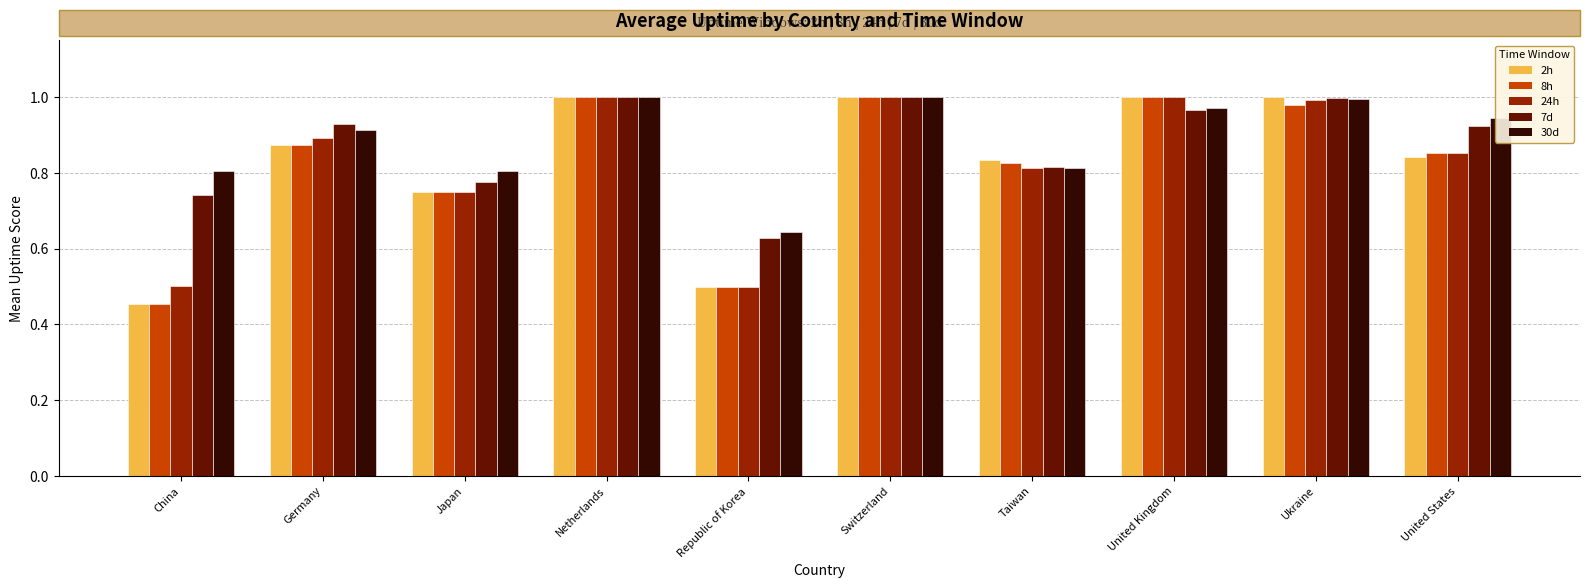

What is the total value across all series at China?

3.0